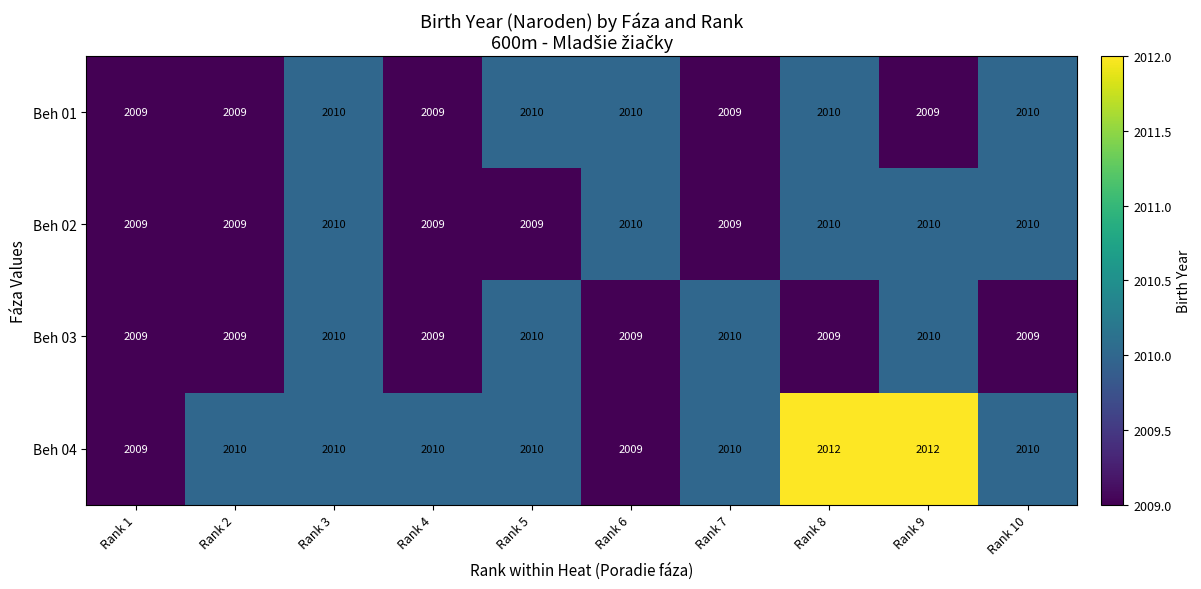

What is the sum of the Beh 01 values at Rank 6 and Rank 3?

4020